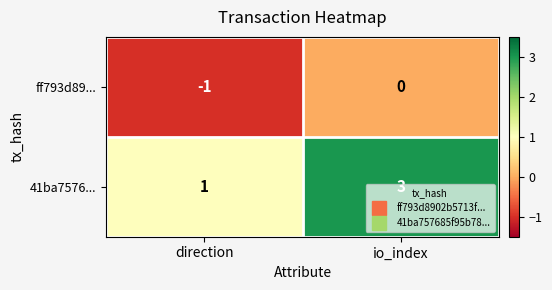

Which category has the highest value in the ff793d89... series?

io_index